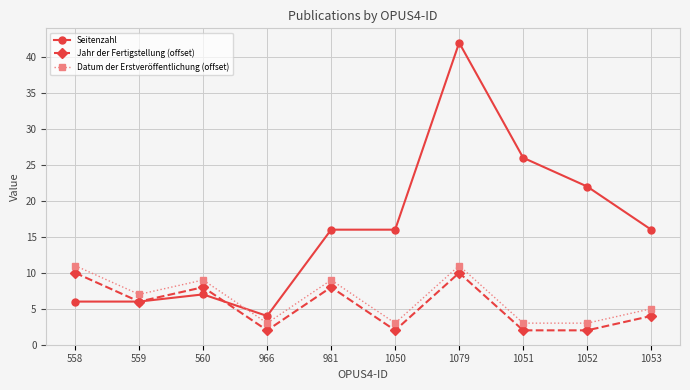

Is it true that Seitenzahl equals 28 at 1050?

False